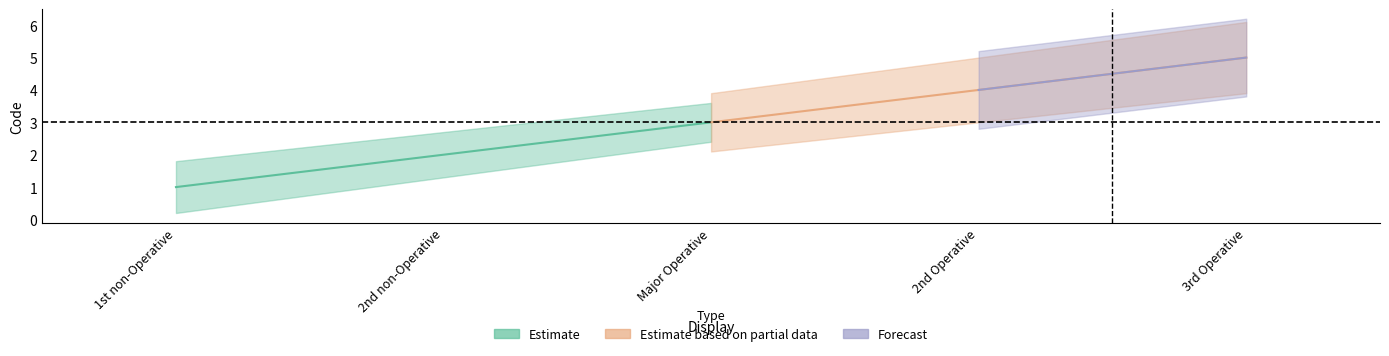

Where is Estimate nearest to the value 3?

Major Operative